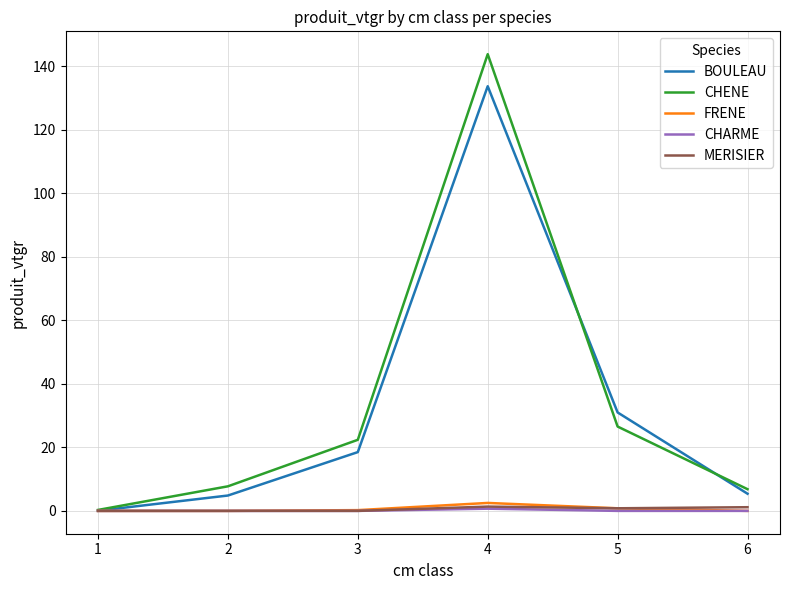

At which category is the sum across all series the highest?

4